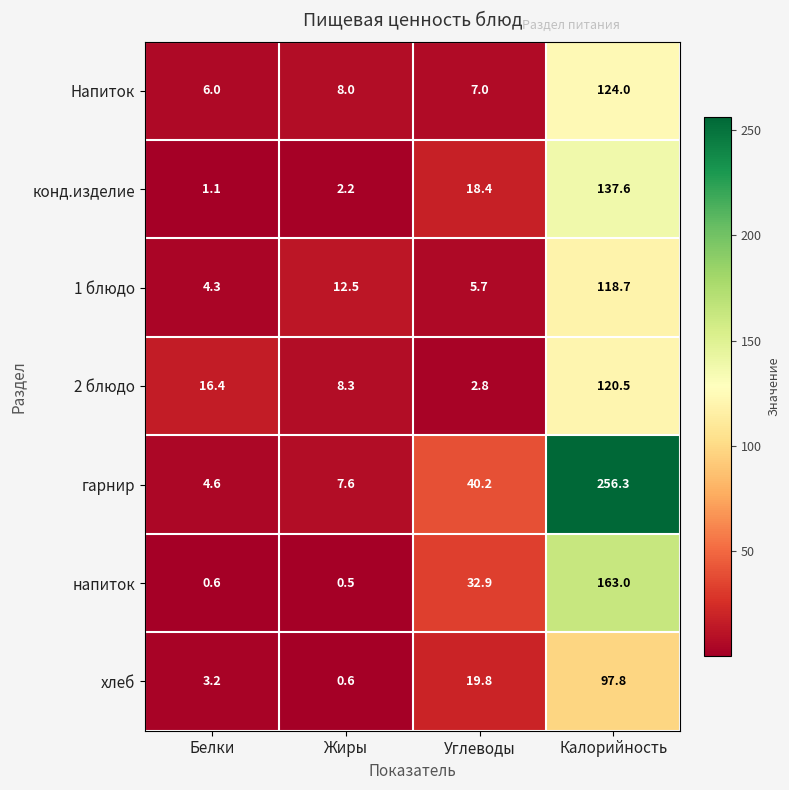

Which series has the widest spread of values?

гарнир